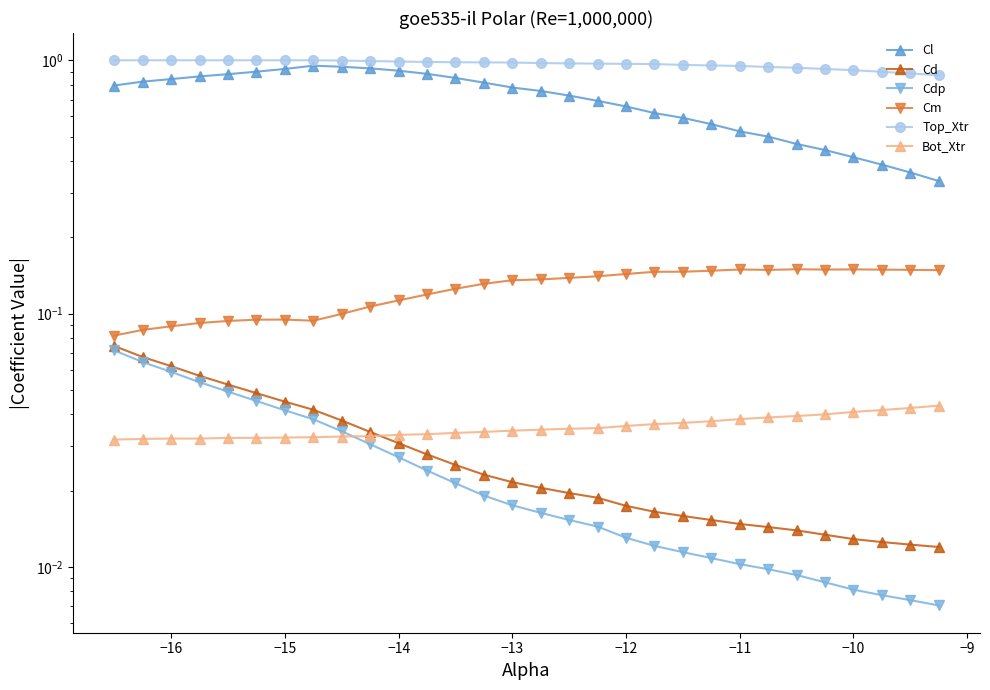

The Cdp series shows 0.1 at −13. True or false?

False